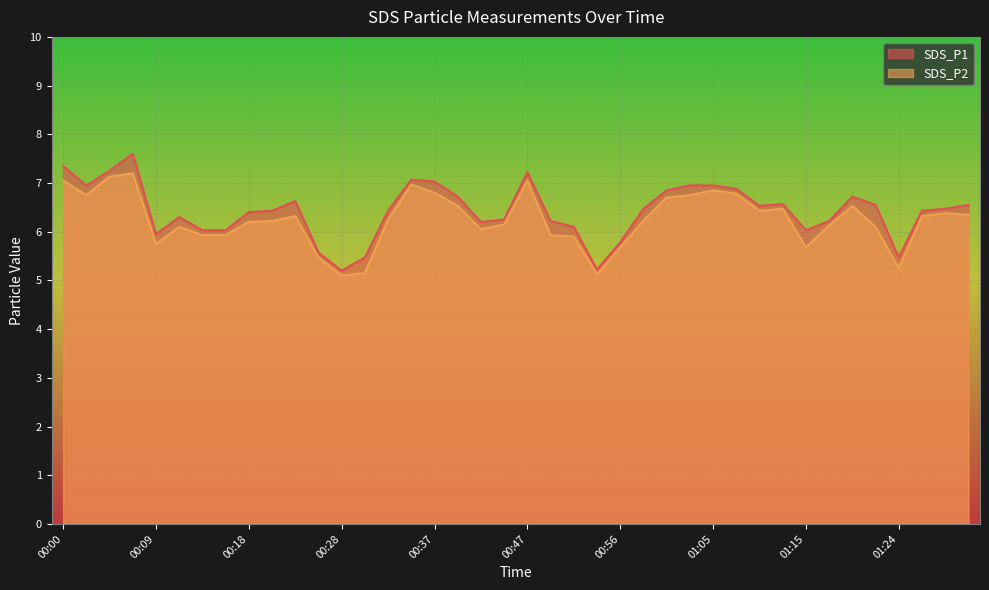

What is the sum of the SDS_P2 values at 01:05 and 01:26?

13.2